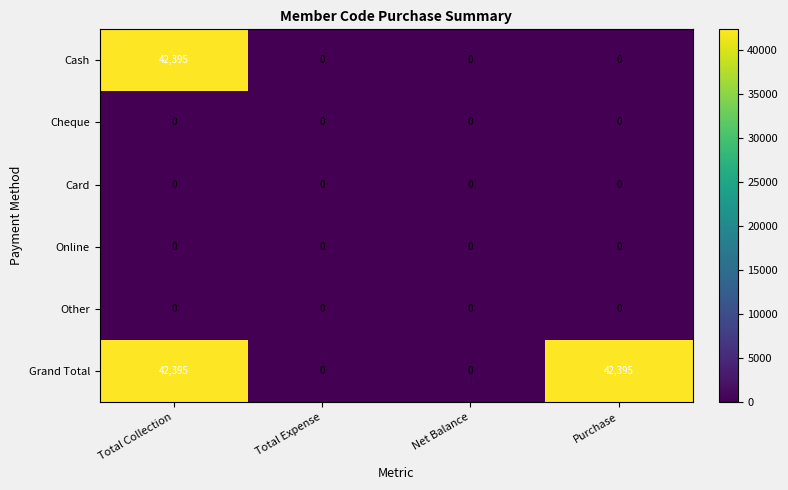

Between Total Expense and Purchase, which series saw the biggest shift?

Grand Total